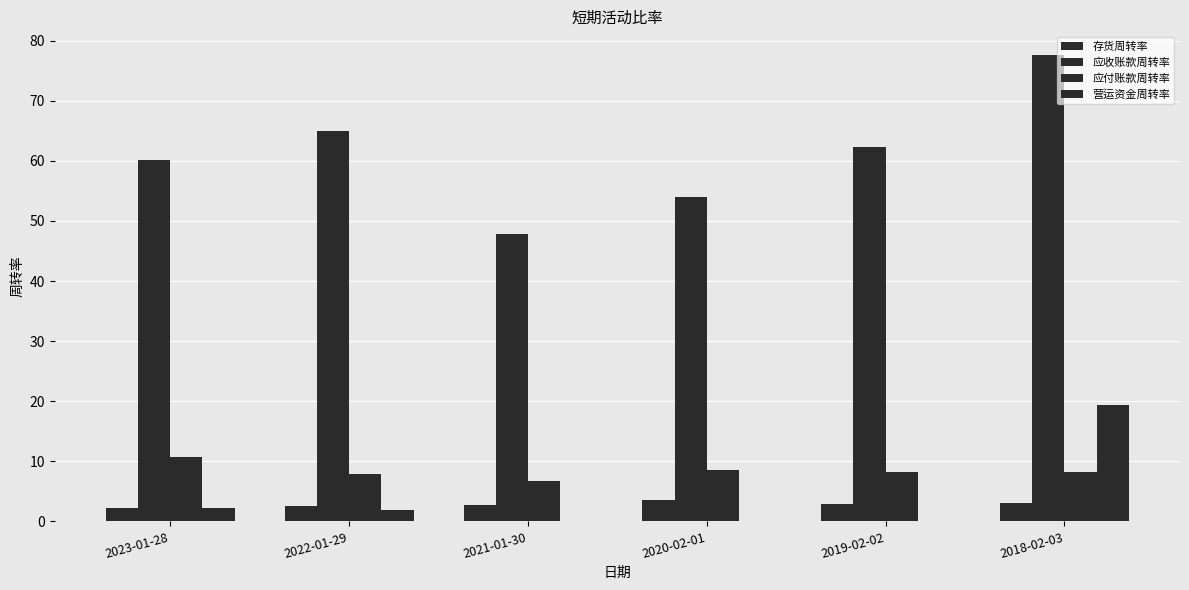

How many groups of bars are there?

6